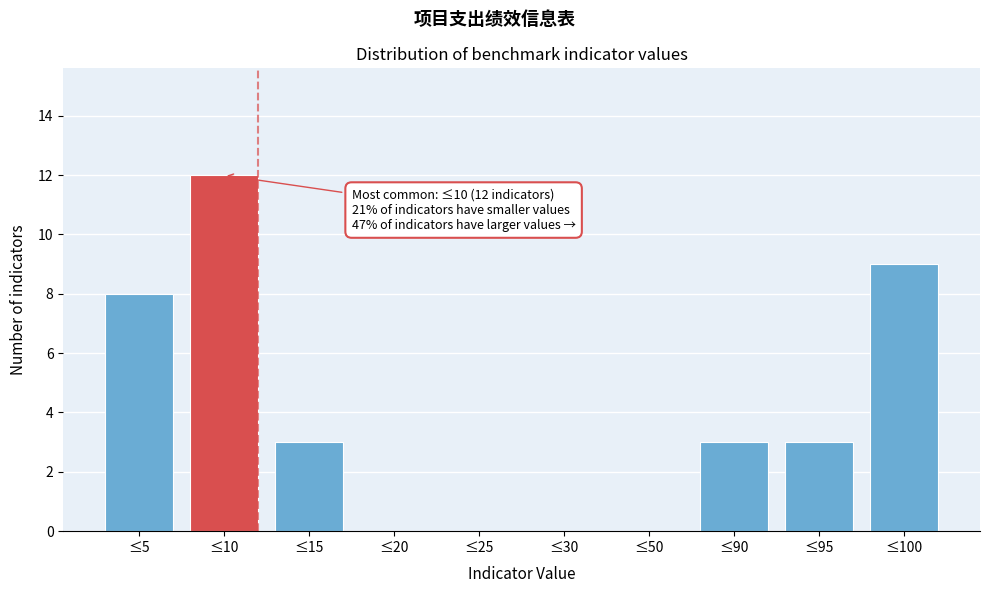

Reading left to right, extract all data points from this chart.

≤5=8	≤10=12	≤15=3	≤20=0	≤25=0	≤30=0	≤50=0	≤90=3	≤95=3	≤100=9